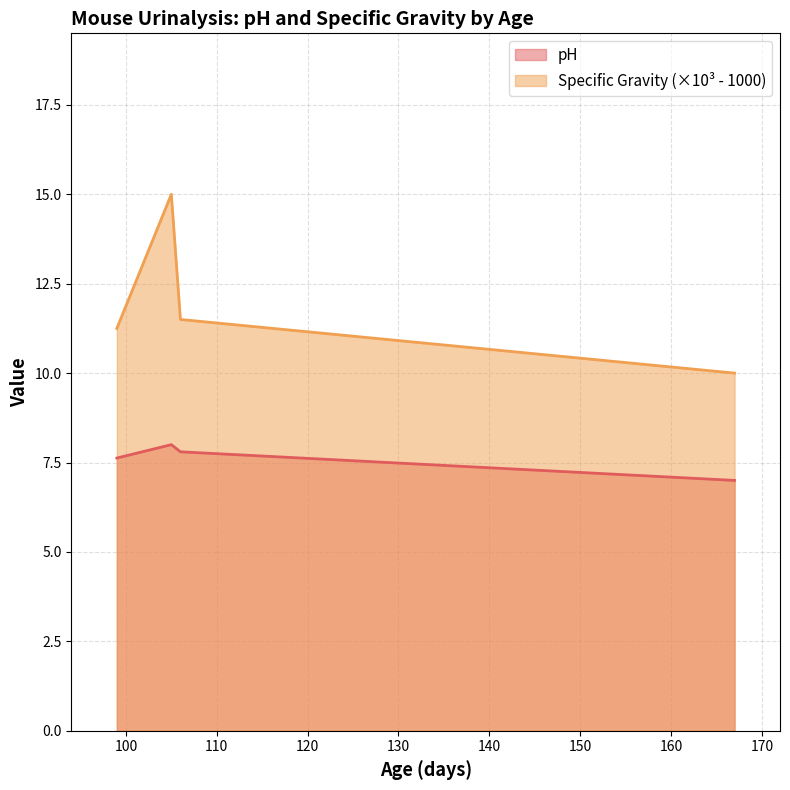

How many interior local peaks does the pH series have?

1